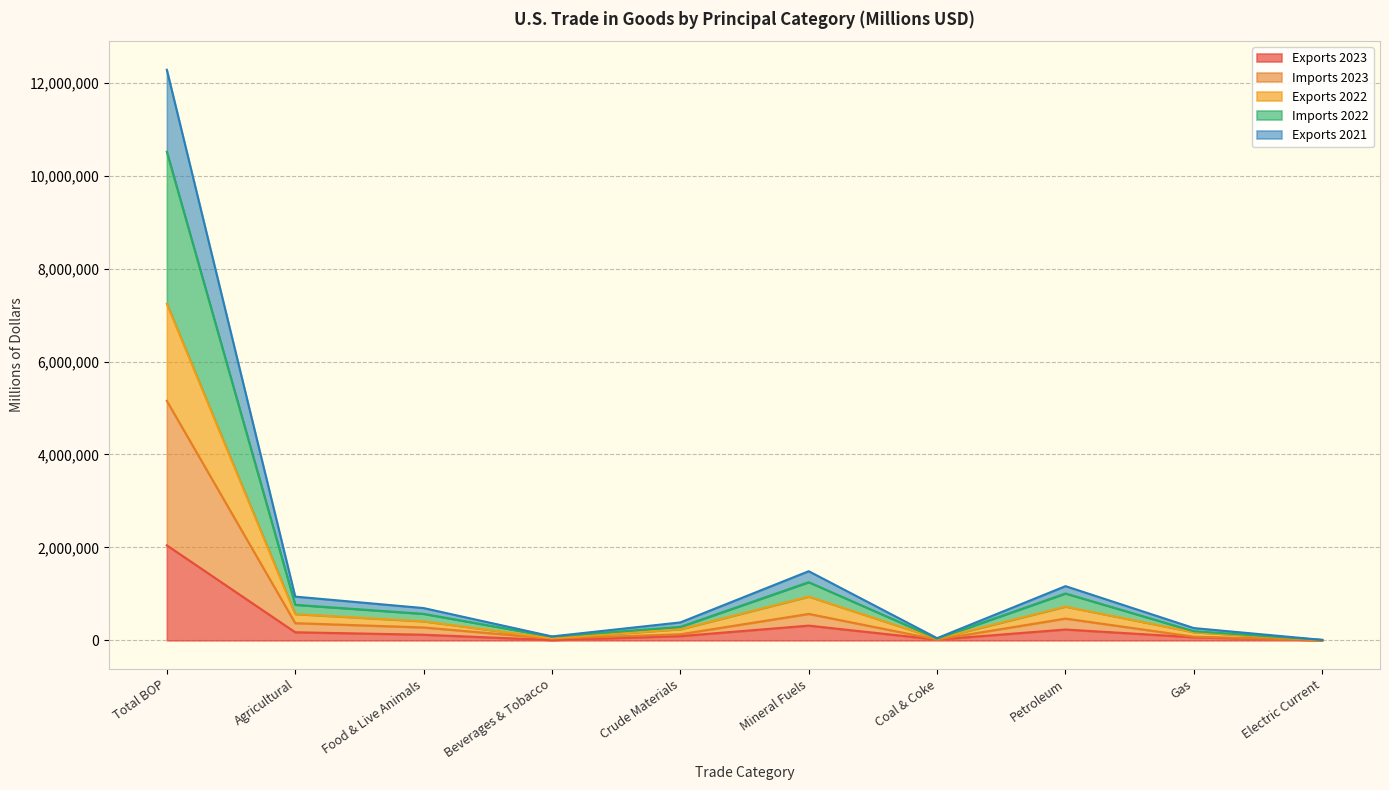

At which category does Exports 2023 reach its first local peak?

Mineral Fuels